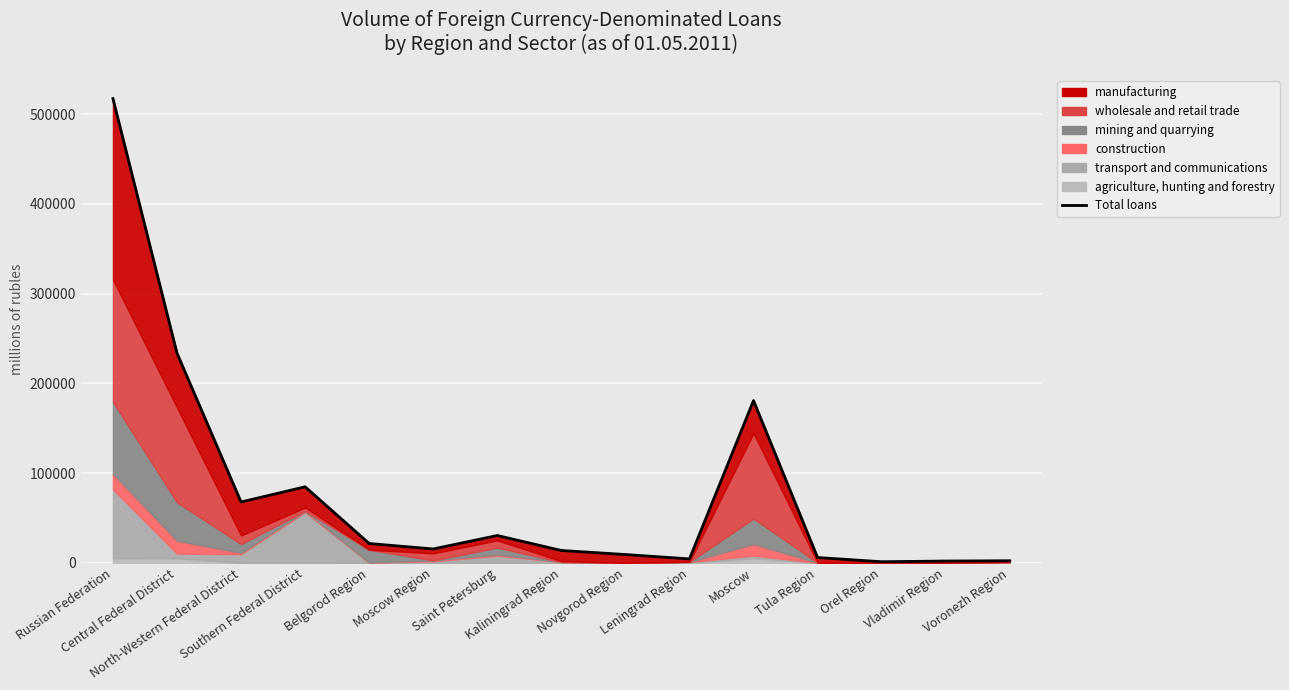

What is the difference between the values at Leningrad Region and Moscow Region?

11089